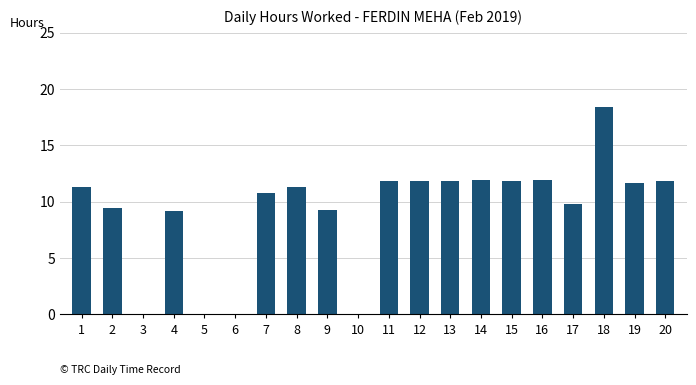

Approximately how many times larger is the value at 4 compared to 9?

1.0